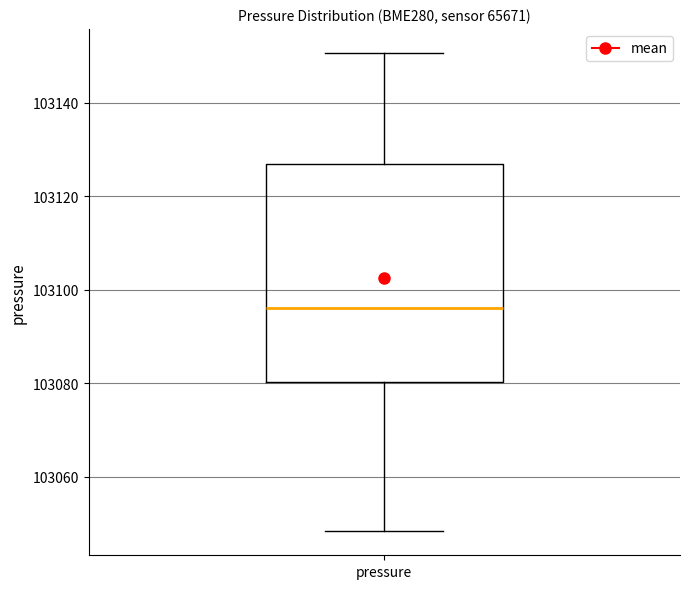

Where does the lower whisker of the box for pressure end on the y-axis? The values are not printed on the chart, so give them approximately, as read against the axis.

103048